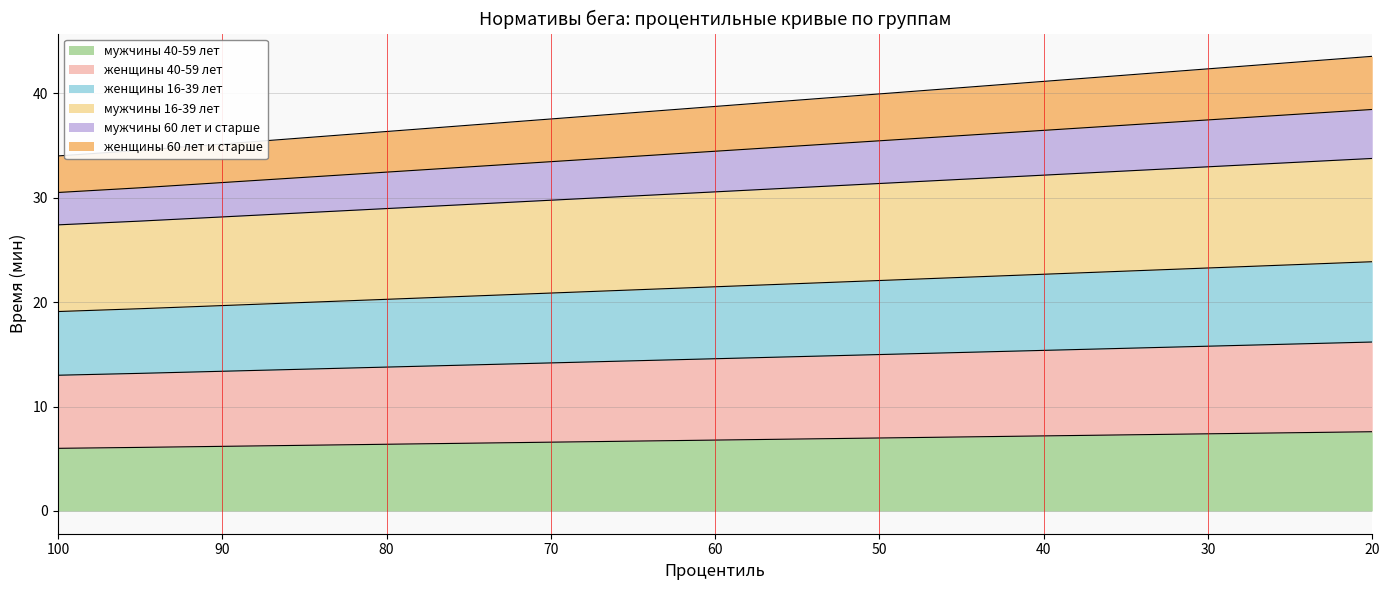

What is the smallest value displayed?

6.0